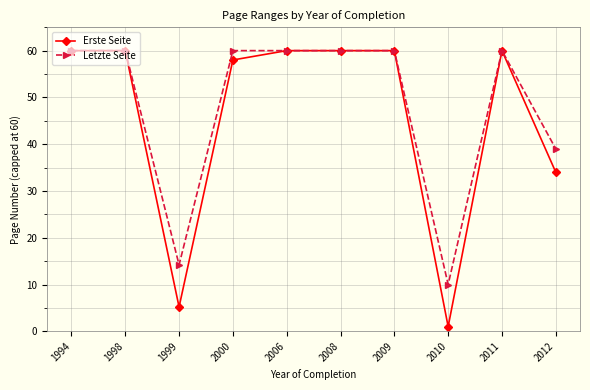

Reading right to left, list all the values displayed in this chart.

Erste Seite: 2012=34.0	2011=60.0	2010=1.0	2009=60.0	2008=60.0	2006=60.0	2000=58.0	1999=5.2	1998=60.0	1994=60.0
Letzte Seite: 2012=39.0	2011=60.0	2010=10.0	2009=60.0	2008=60.0	2006=60.0	2000=60.0	1999=14.2	1998=60.0	1994=60.0